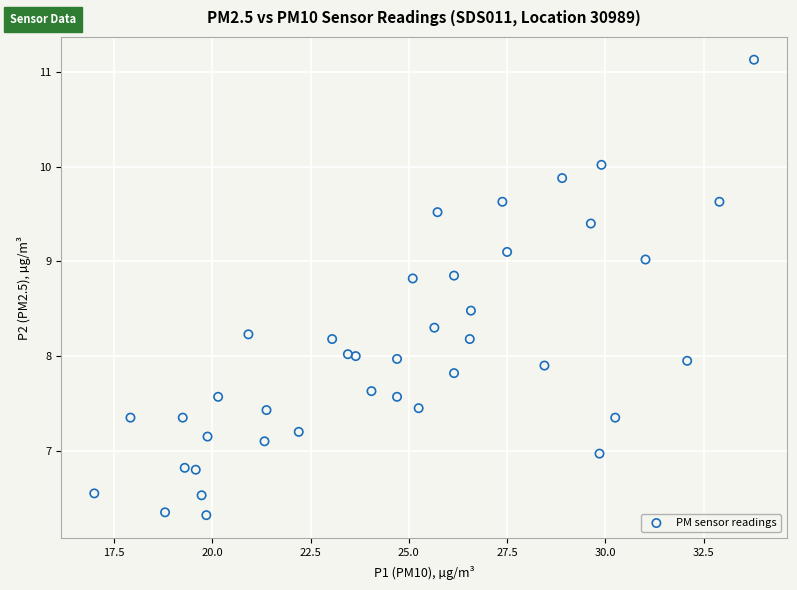

What is the range of Y values (max minus min)?

4.8